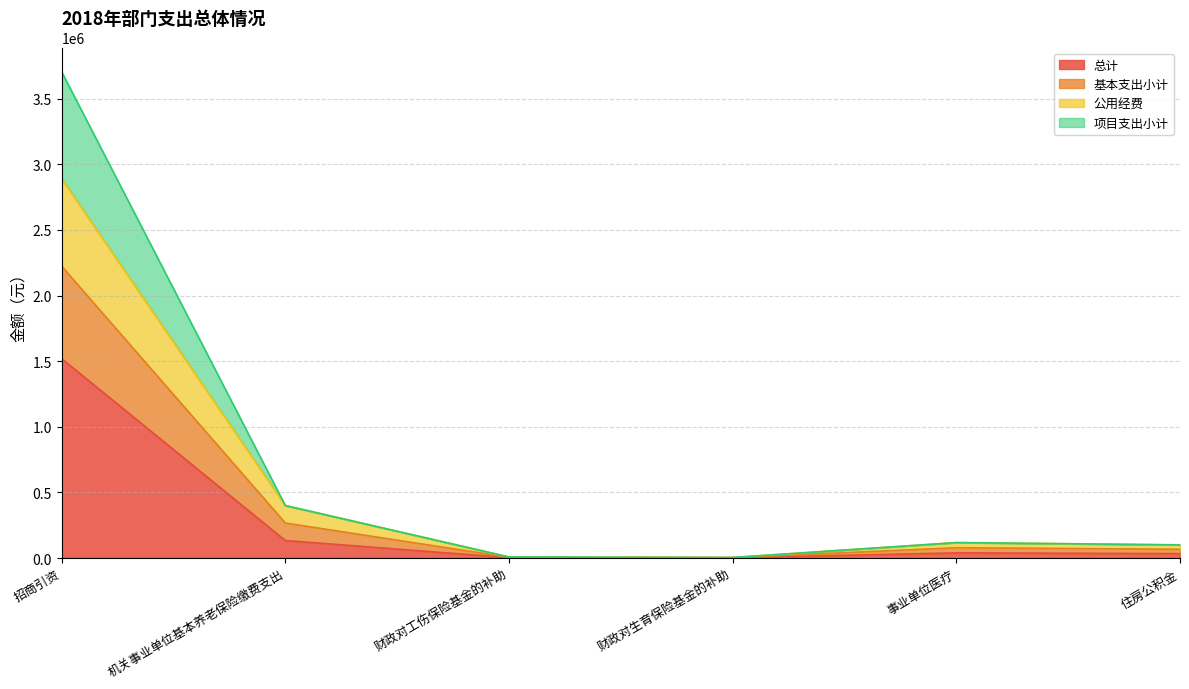

At how many categories does at least one series exceed 3172840?

1